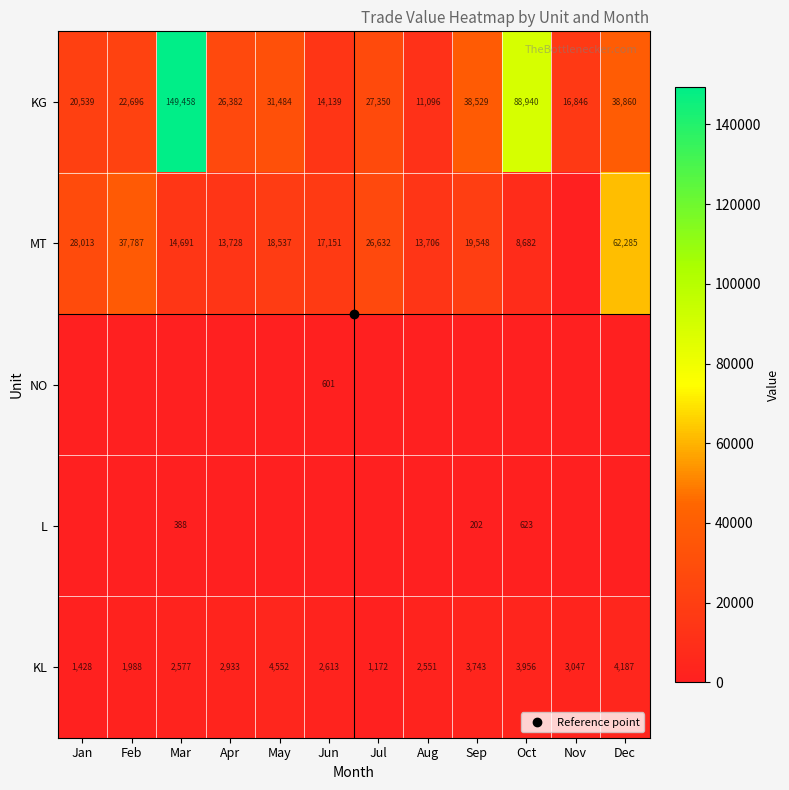

Which has a higher value, Feb or Jan?

Feb